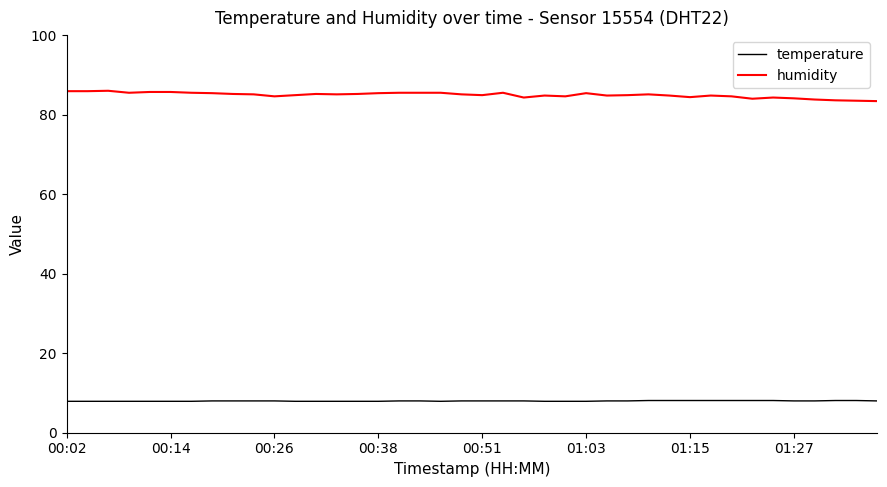

Which series has the largest total across all categories?

humidity